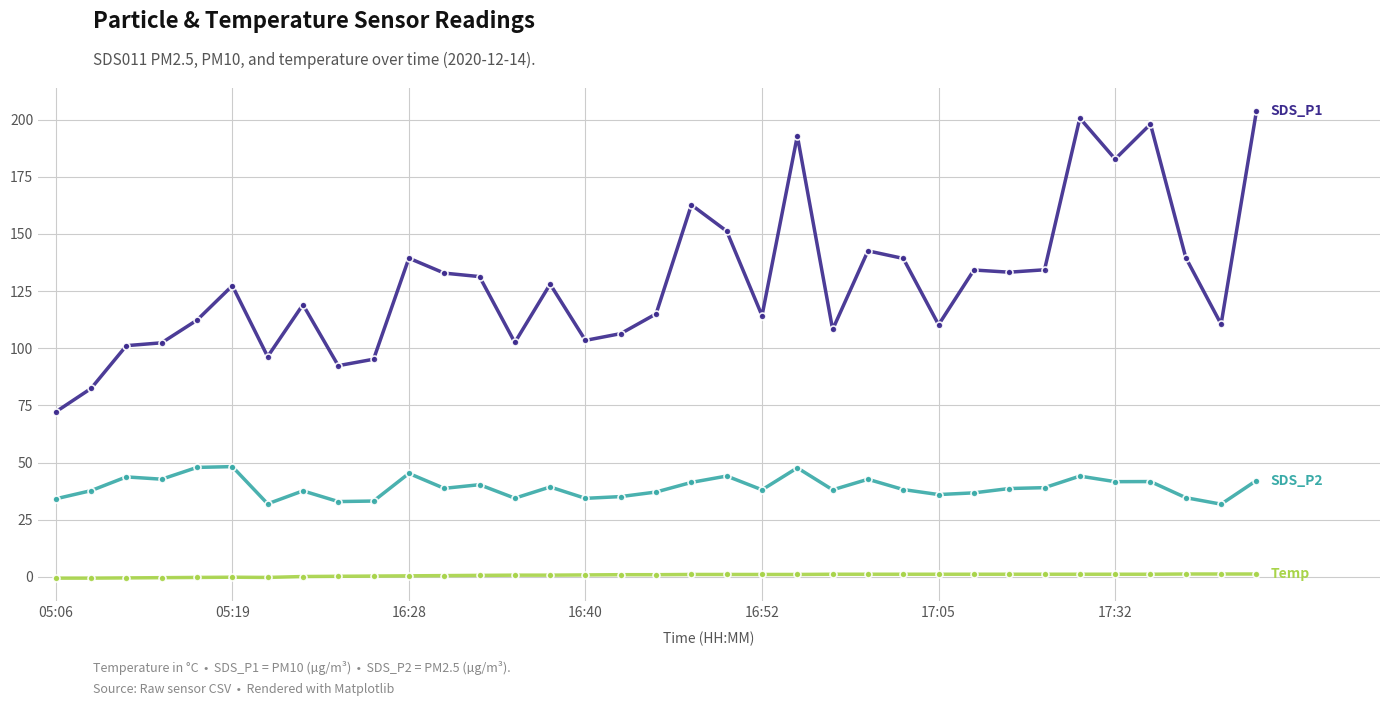

What is the maximum value shown in the chart?

203.6